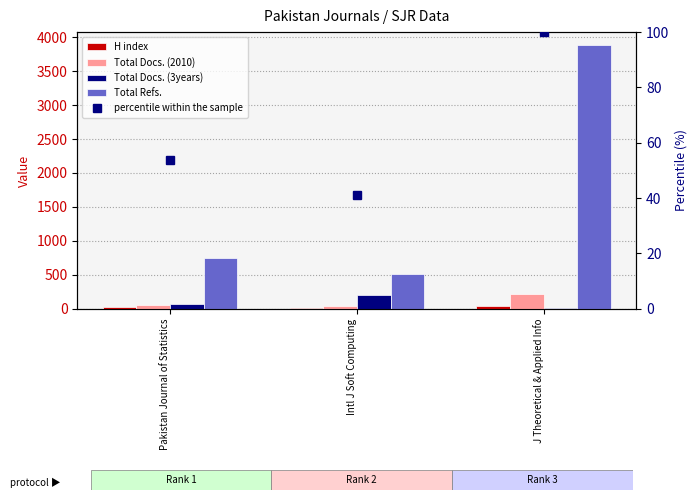

What is the value of the H index bar at the 2nd from the left?

16.0